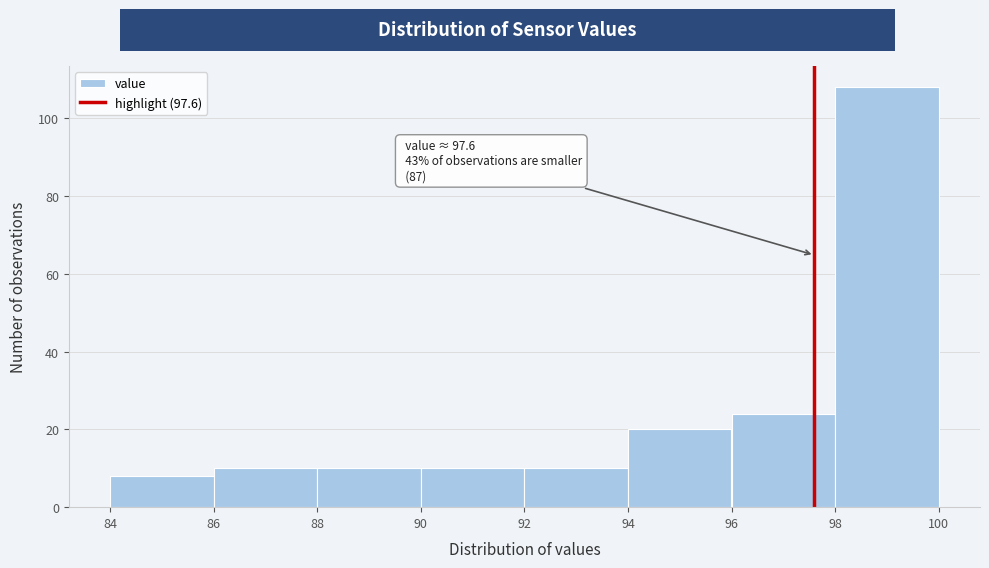

Which range on the x-axis has the tallest bar?

98 to 100